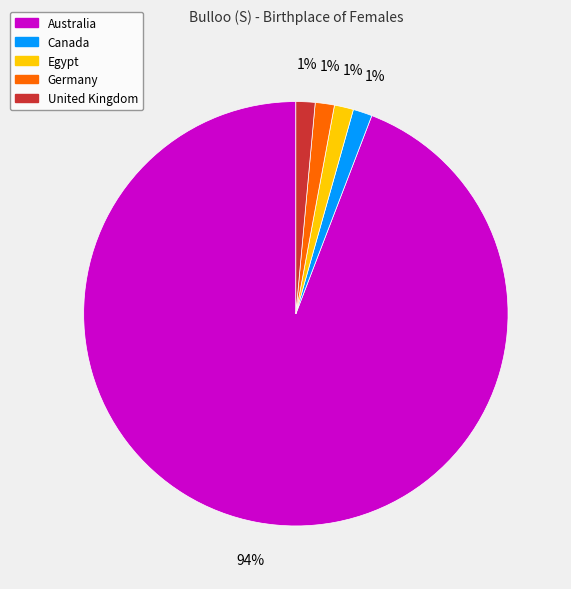

Is the sum of Canada and Germany greater than half?

No